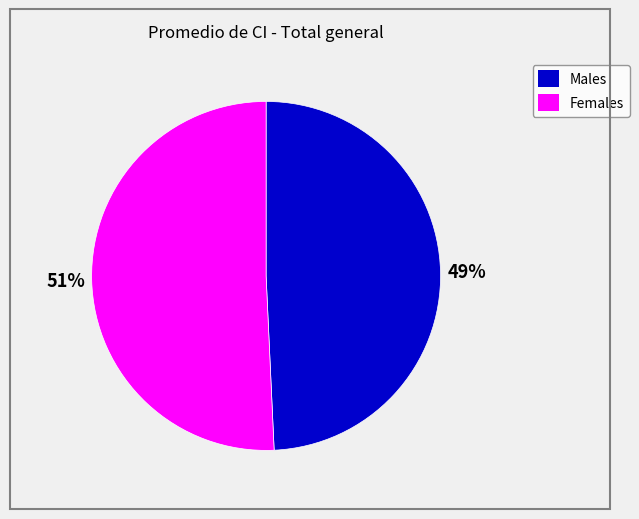

How many segments does this pie chart have?

2